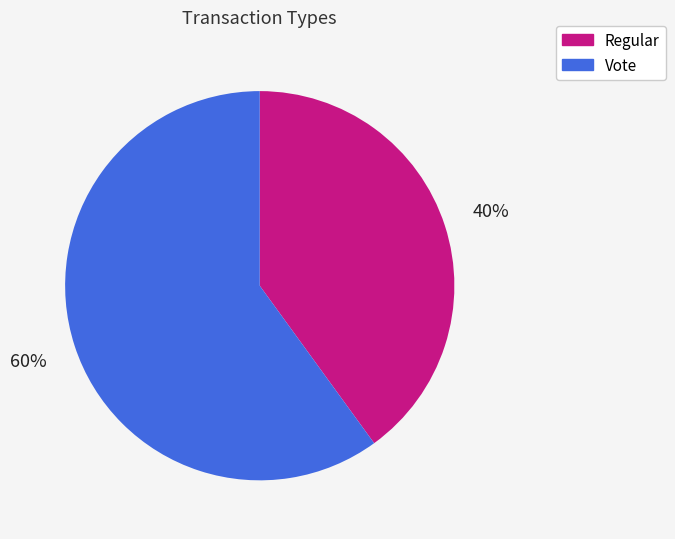

Between Vote and Regular, which is larger?

Vote